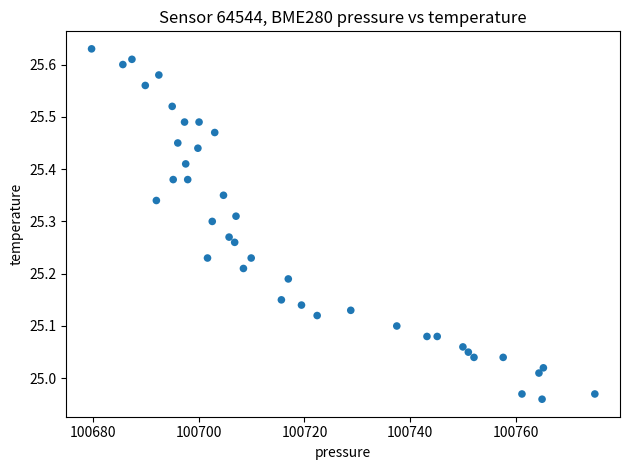

What is the range of X values (max minus min)?

95.4